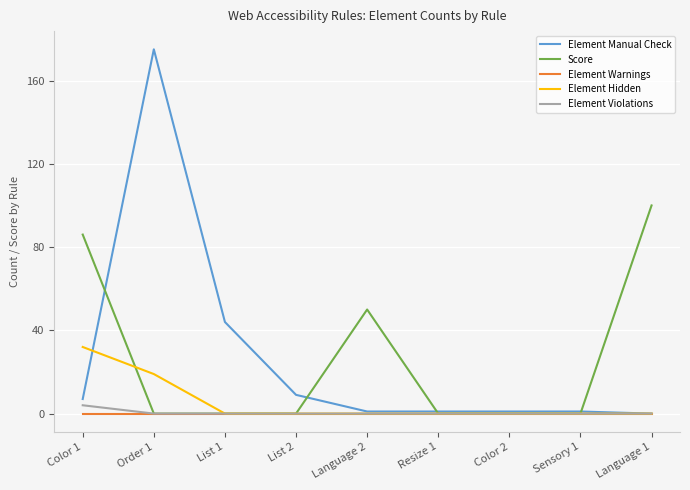

At which label does Score reach its peak?

Language 1